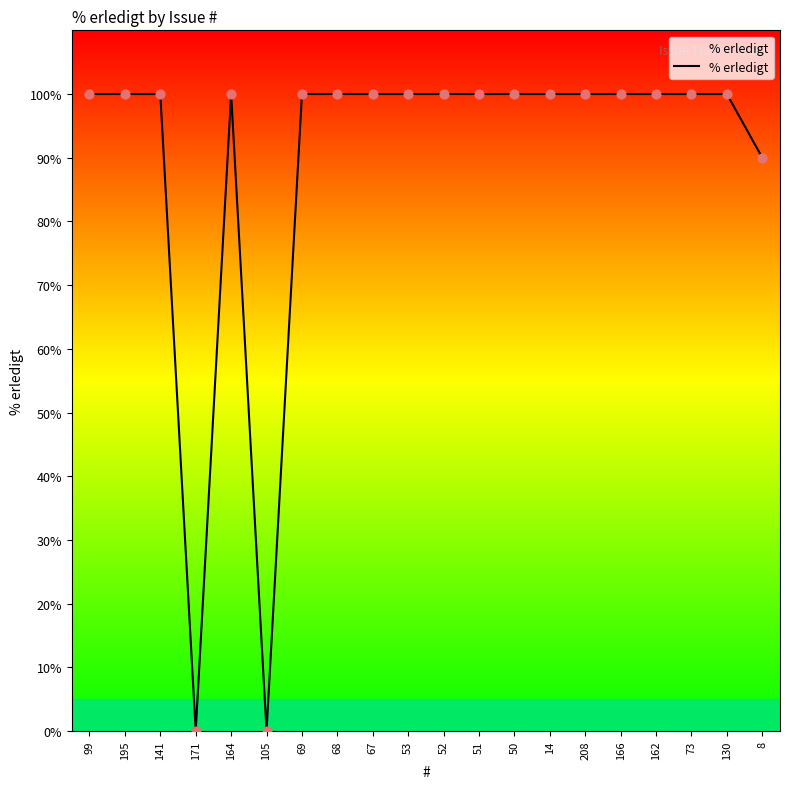

What is the ratio of the value at 50 to the value at 52?

1.0